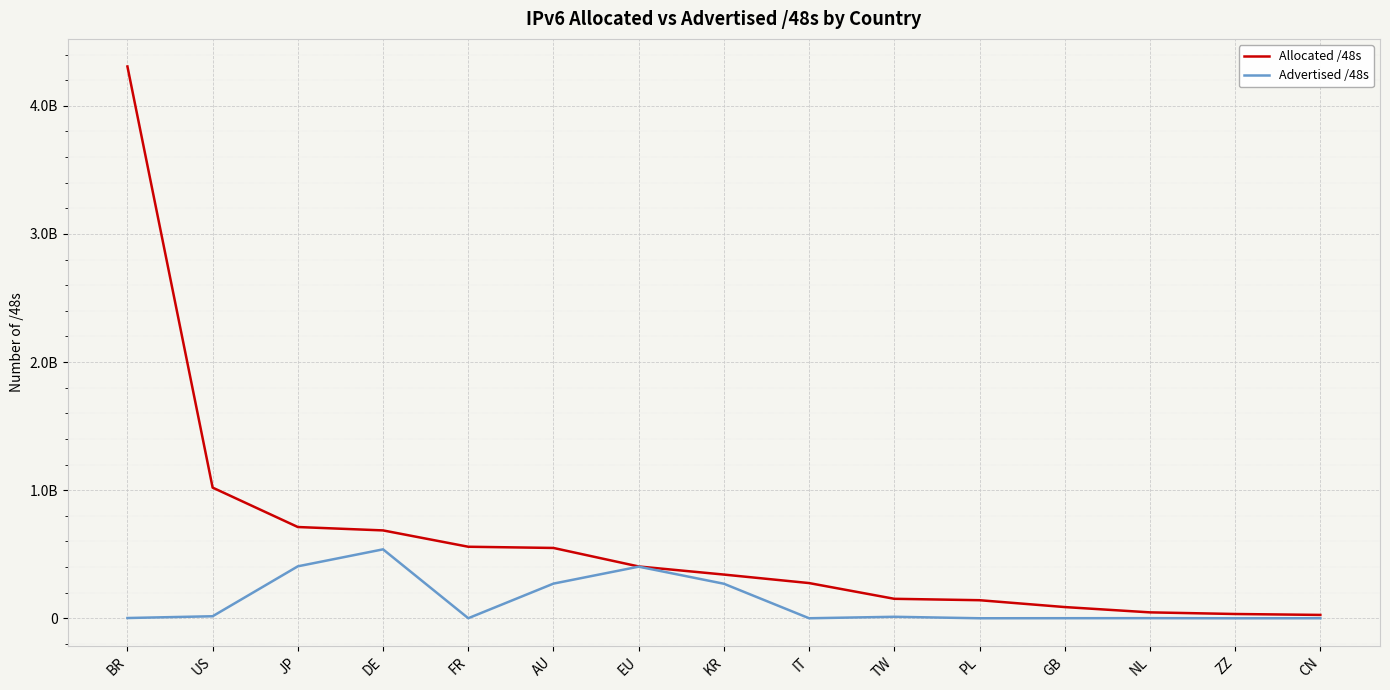

Reading right to left, extract all data points from this chart.

Allocated /48s: 26345477	33554432	46334055	87752734	141230090	152174595	274989061	341377027	404619282	549126489	558563346	686096476	712515660	1020147110	4307550208
Advertised /48s: 524288	65536	1114112	720898	270336	11796480	327680	269746176	403046400	270745856	655360	538312705	405798912	16002046	2162689